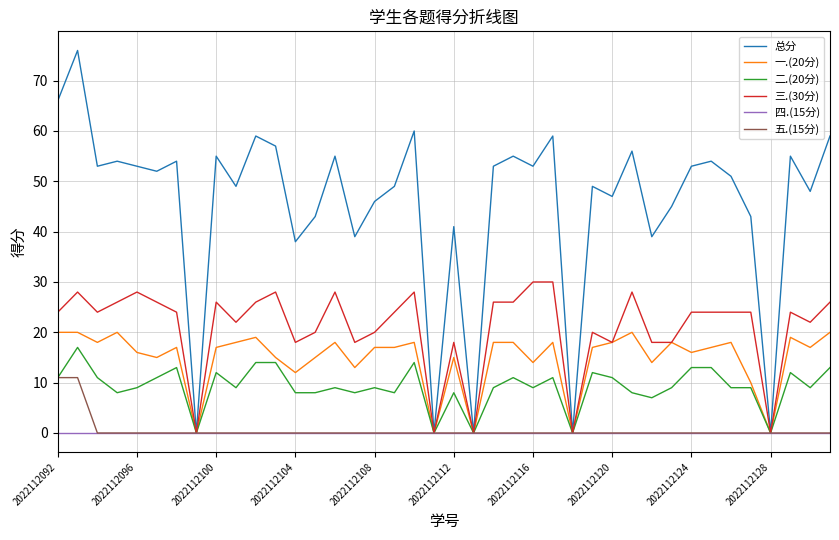

Which series has the widest spread of values?

总分